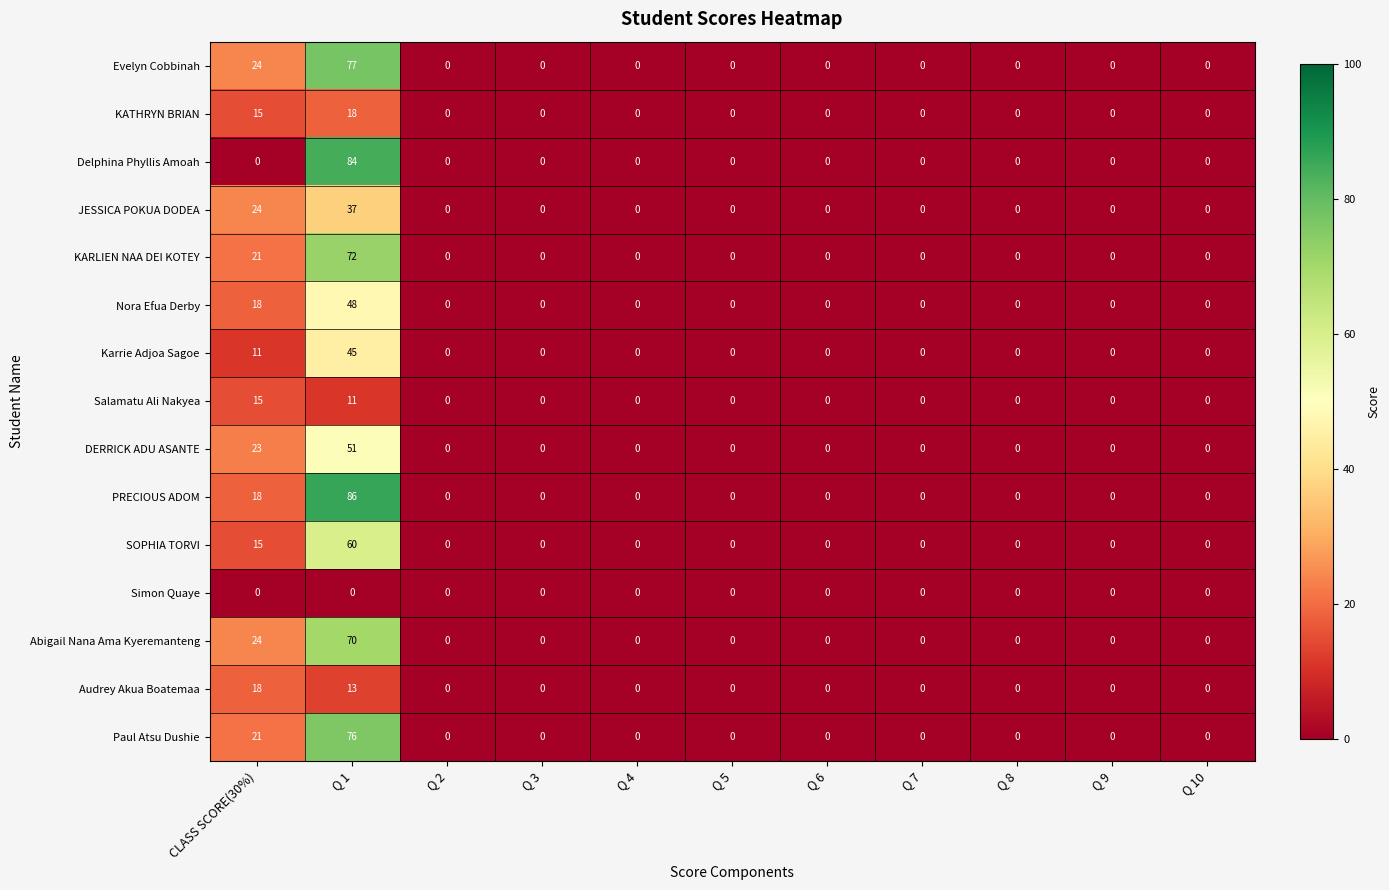

How many values in the DERRICK ADU ASANTE series exceed 0?

2